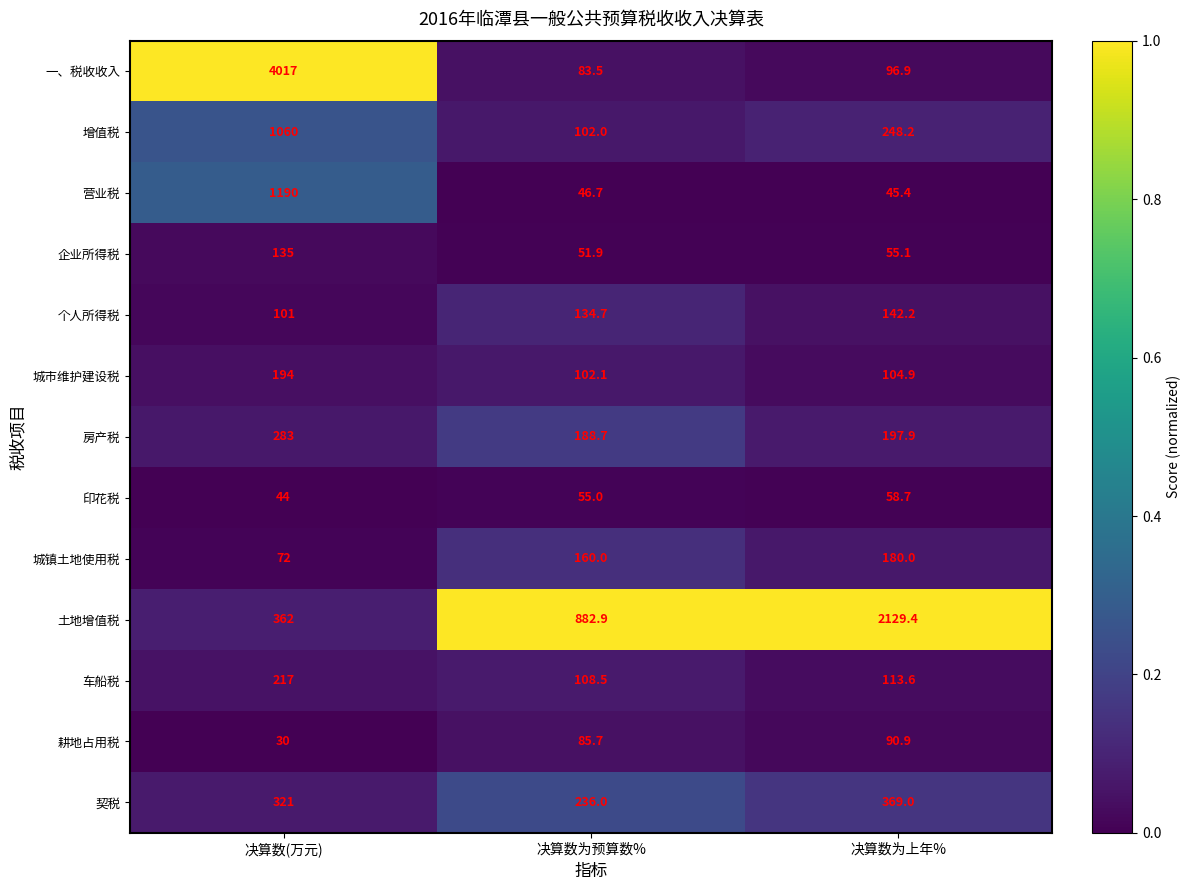

At which label is 个人所得税 closest to 121?

决算数为预算数%